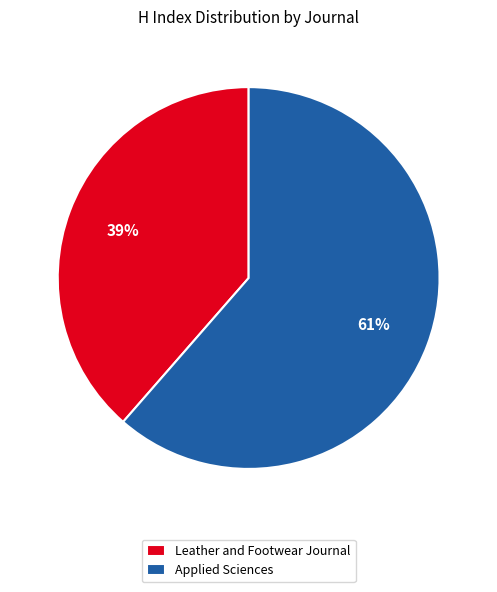

To the nearest percent, what percentage of the pie is Leather and Footwear Journal?

39%